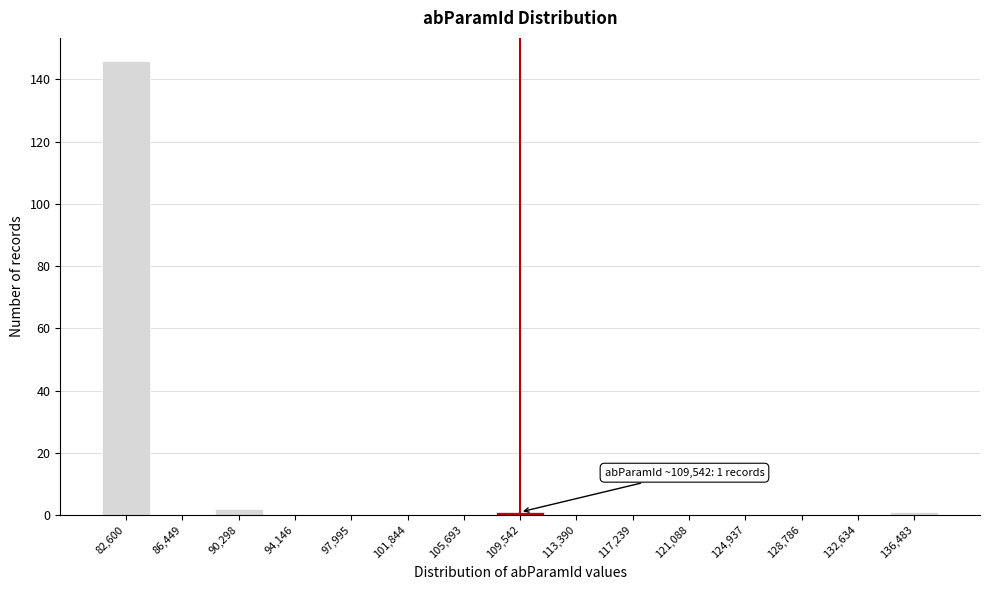

Reading left to right, extract all data points from this chart.

82,600=146	86,449=0	90,298=2	94,146=0	97,995=0	101,844=0	105,693=0	109,542=1	113,390=0	117,239=0	121,088=0	124,937=0	128,786=0	132,634=0	136,483=1